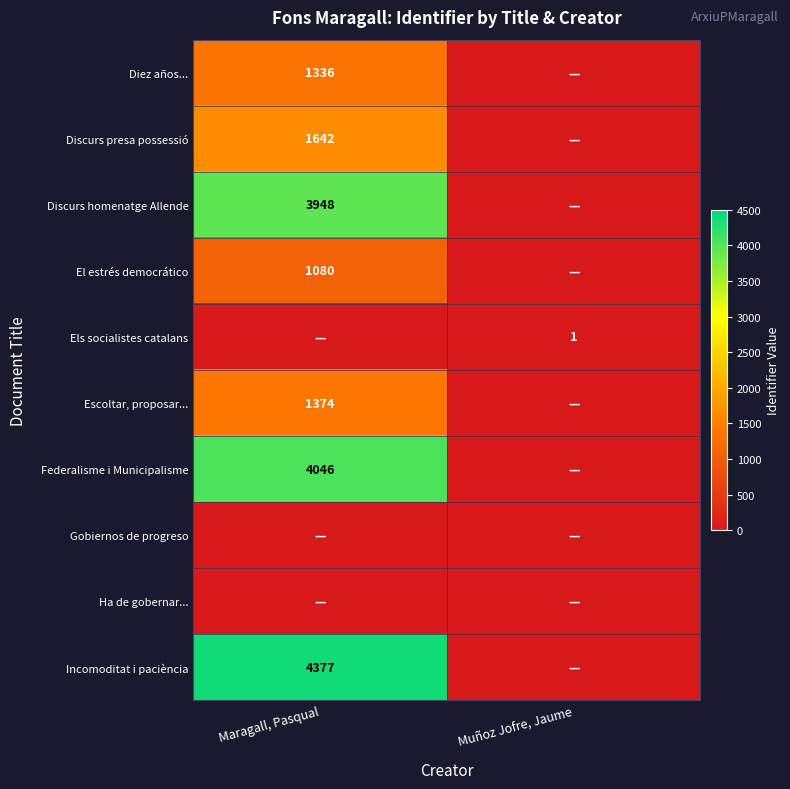

The value of Federalisme i Municipalisme at Maragall, Pasqual is 4046. True or false?

True